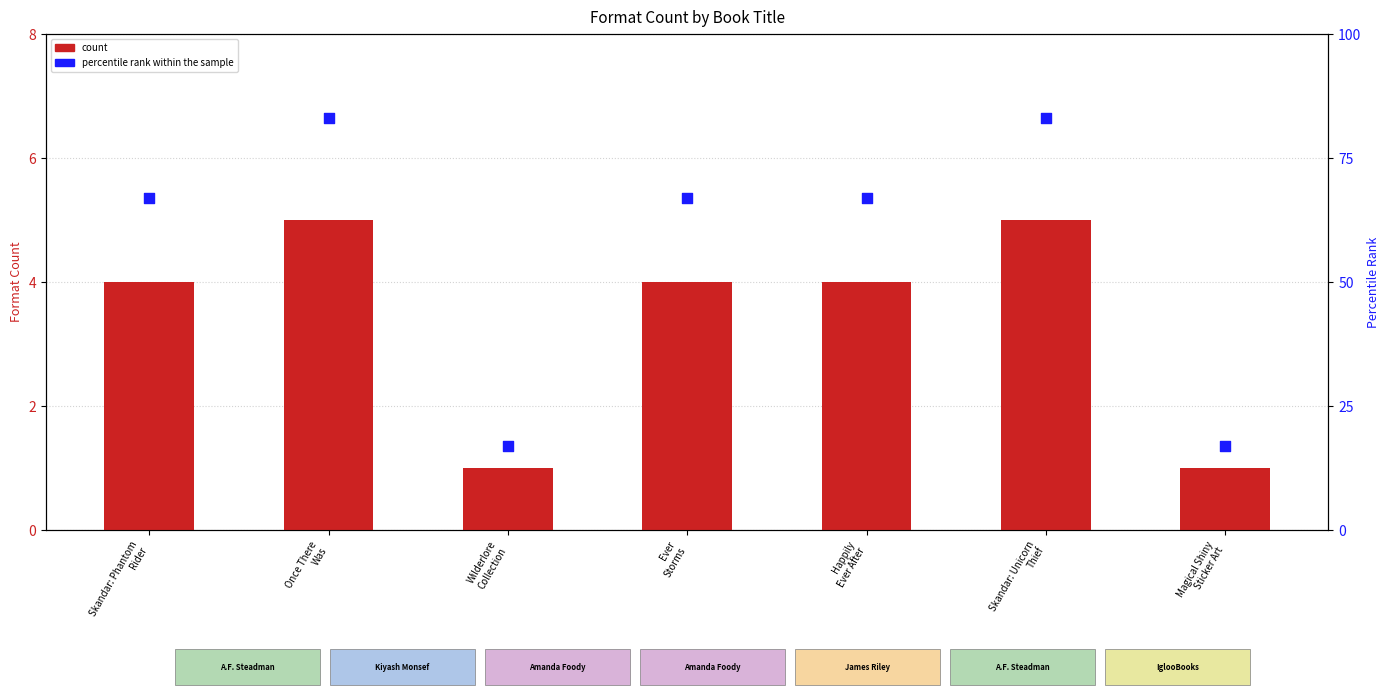

Which series contains the lowest Y value?

count